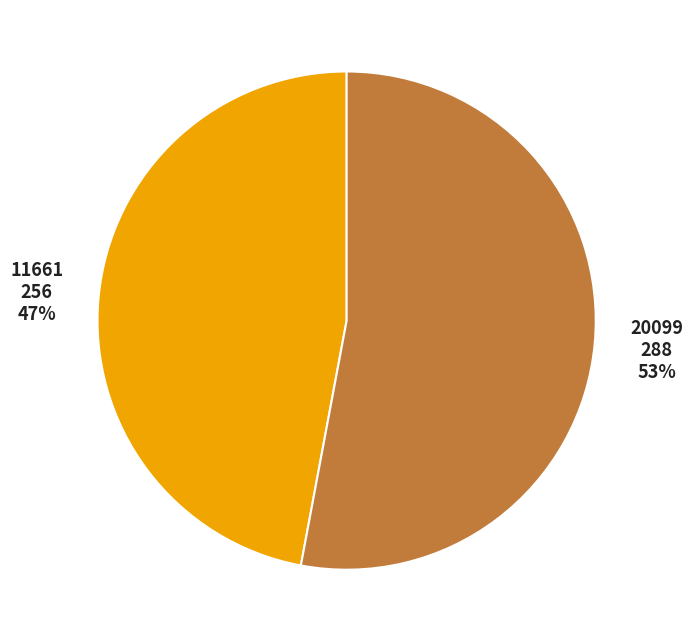

Is the sum of 20099 and 11661 greater than half?

Yes